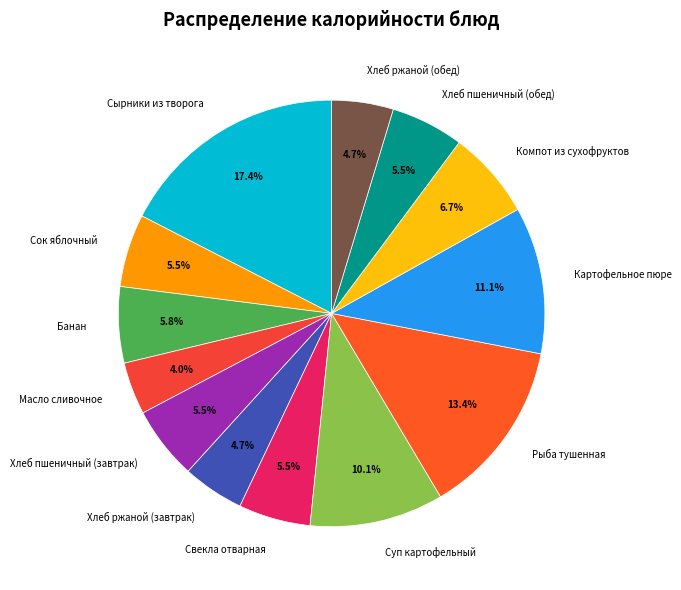

To the nearest percent, what percentage of the pie is Банан?

6%